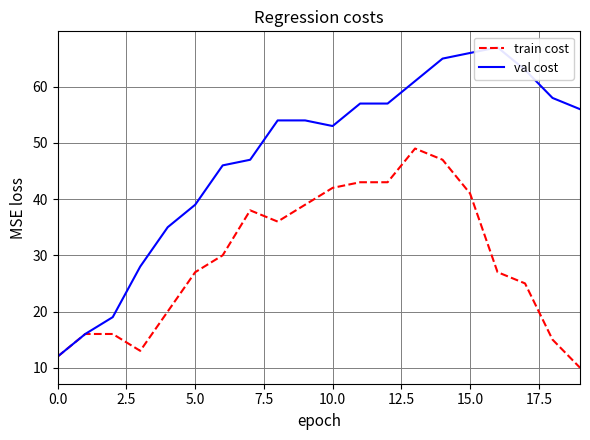

What is the average value of the train cost series?

29